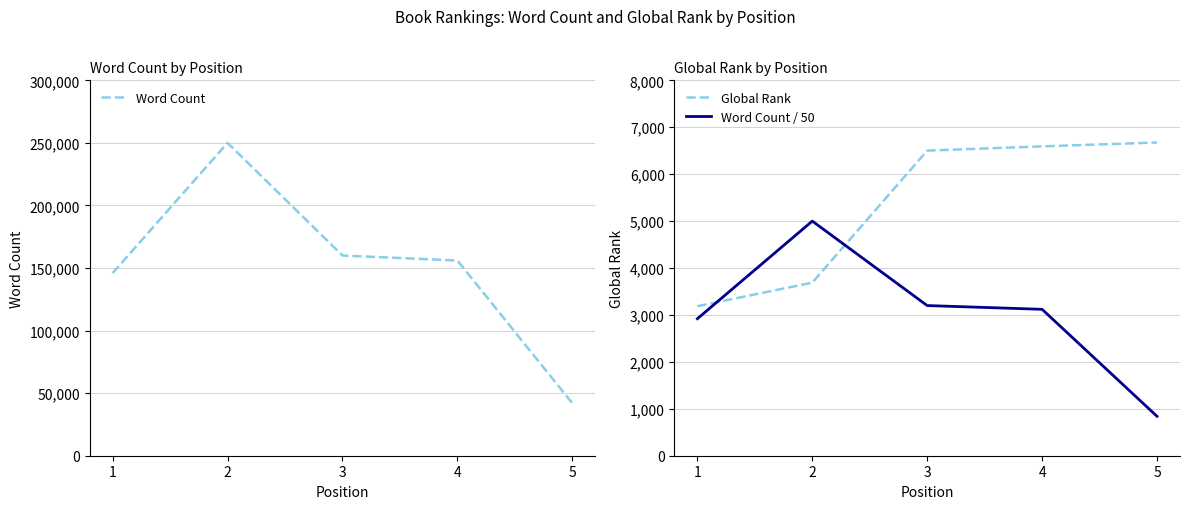

Where is Word Count nearest to the value 146000?

1